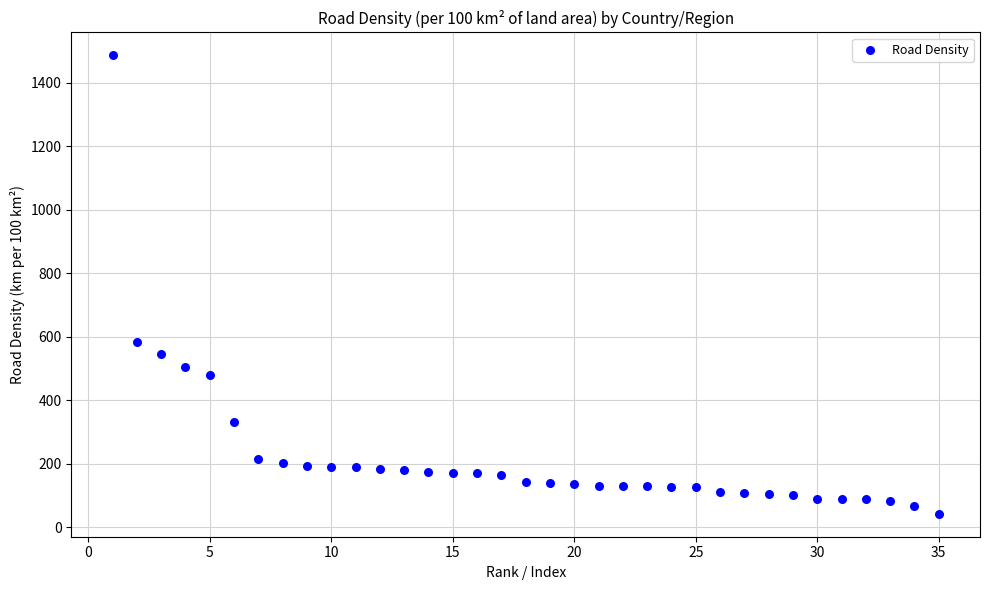

What Y value in the scatter plot is closest to 764?

583.8